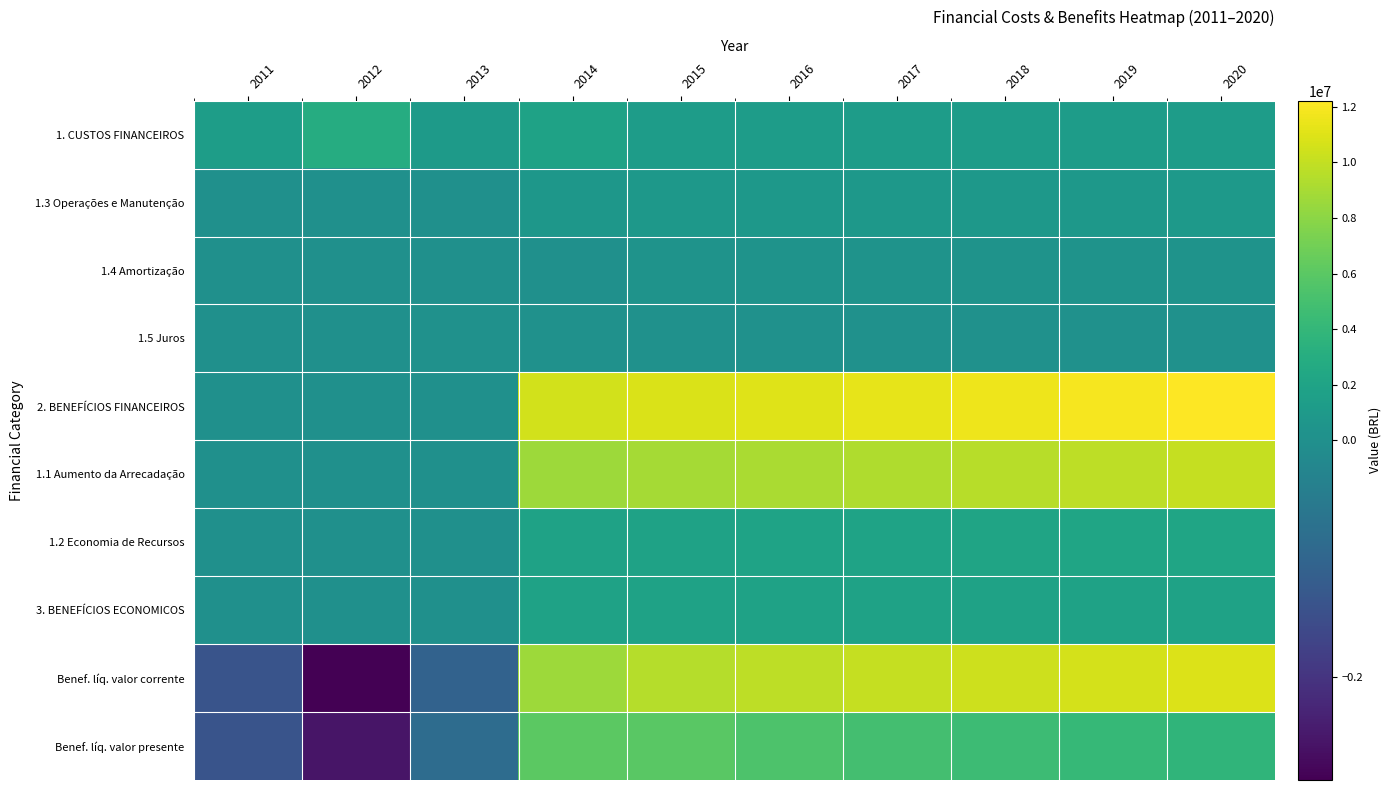

Between 2015 and 2017, which series saw the biggest shift?

Benef. líq. valor presente